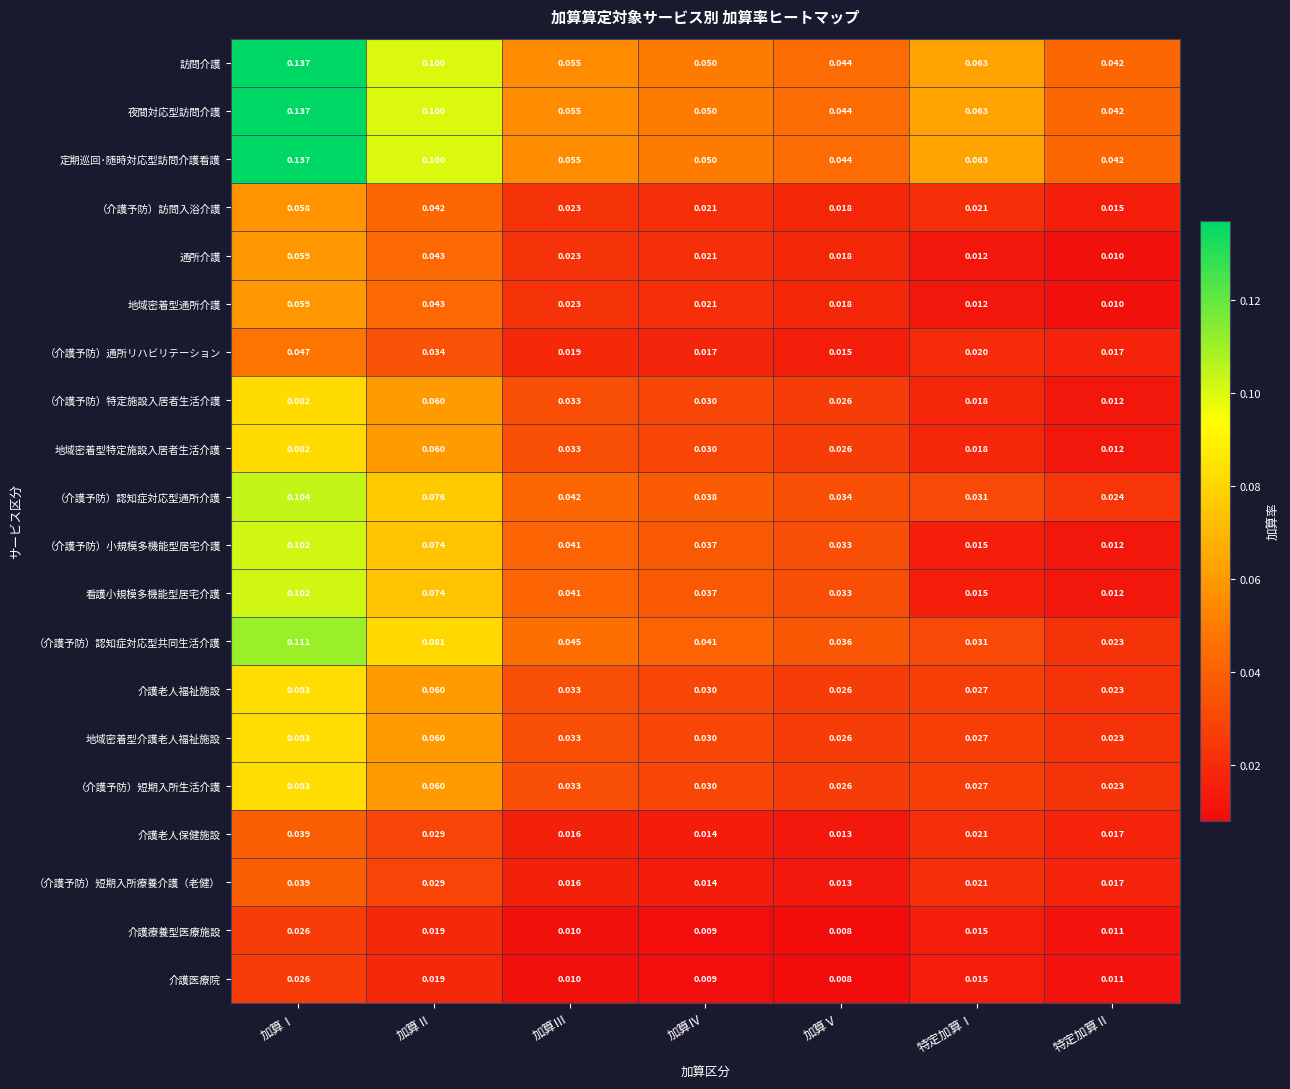

What is the difference between the highest and lowest values at 特定加算Ⅰ?

0.1